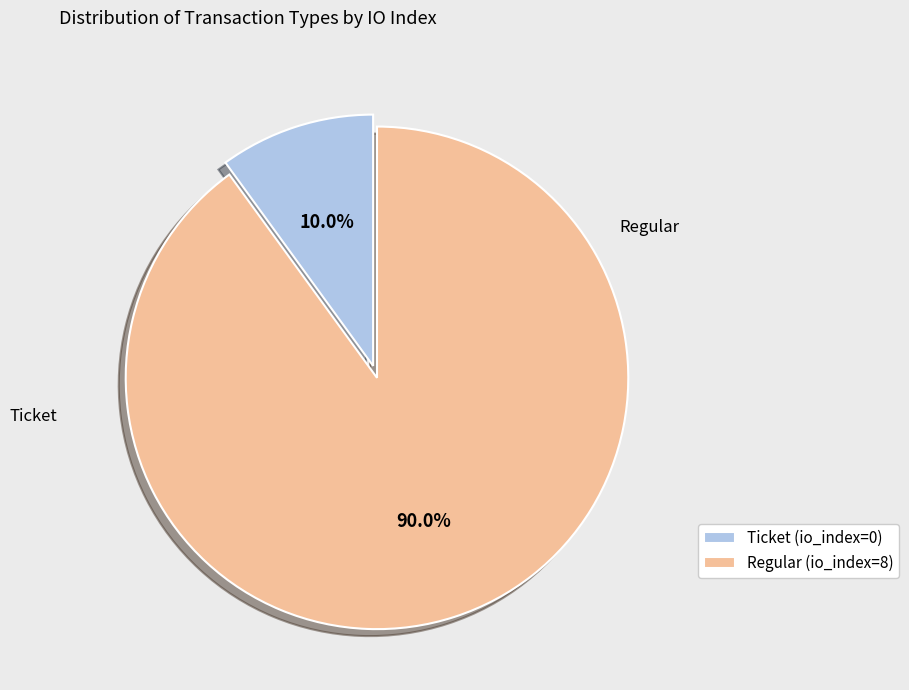

To the nearest percent, what is the difference between the largest and smallest slice percentages?

80%